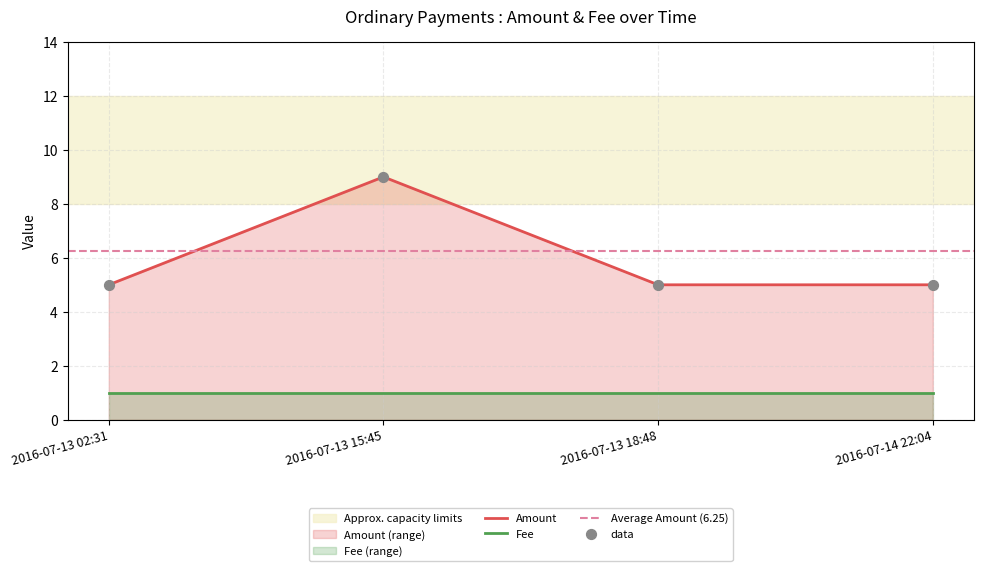

True or false: Amount and Fee intersect in this chart.

False